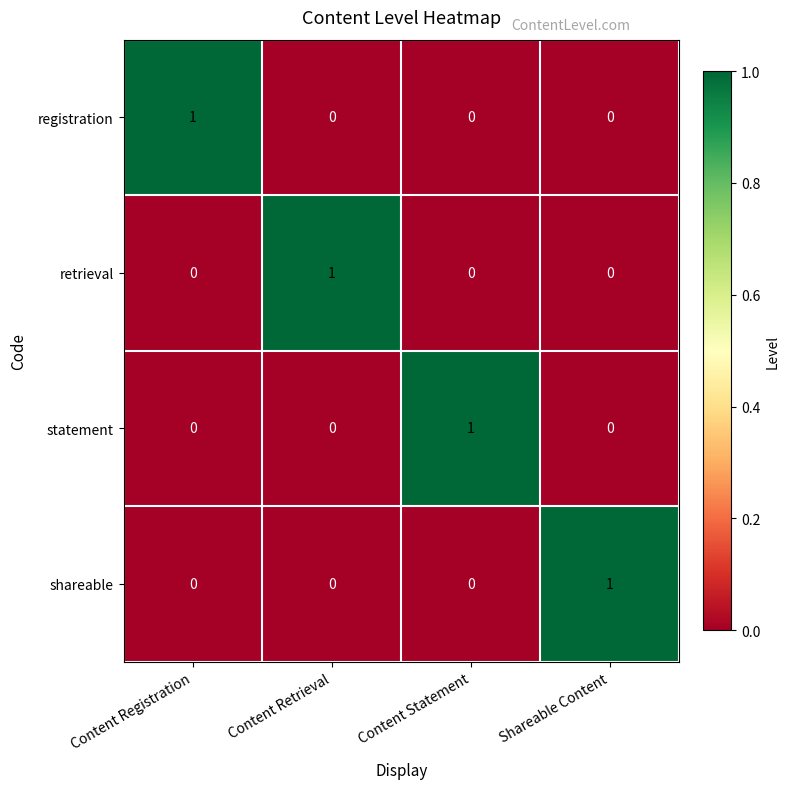

How many registration values are between 0 and 1?

4